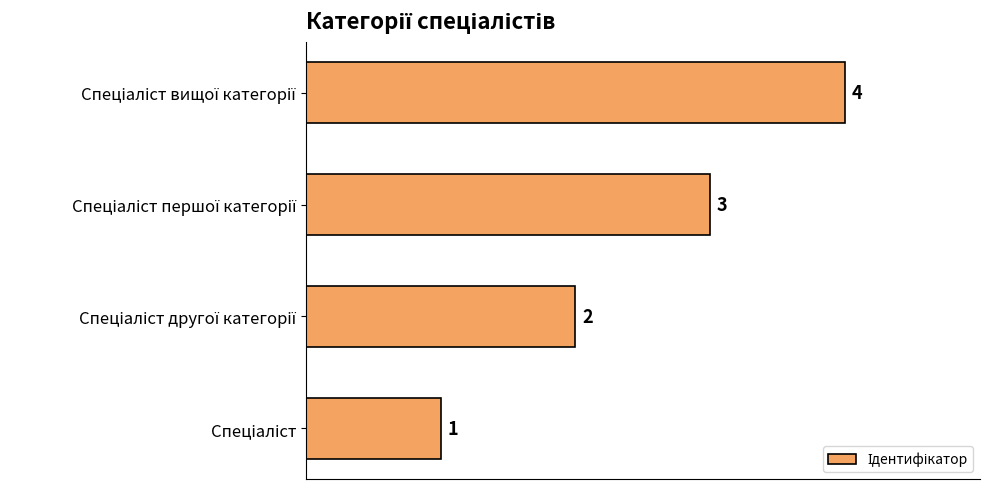

What is the maximum value shown in the chart?

4